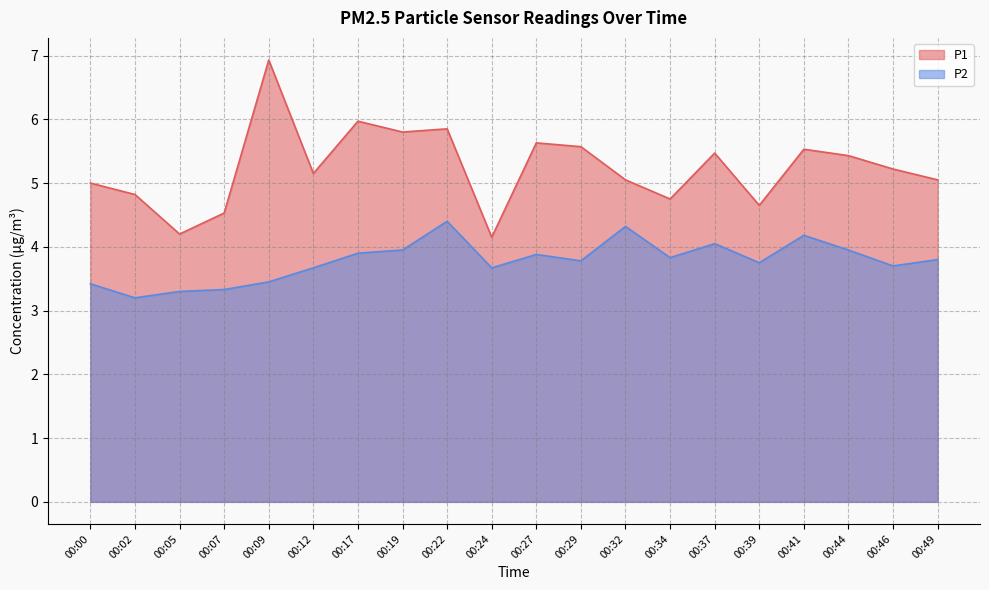

What is the difference between the highest and lowest values at 00:19?

1.8